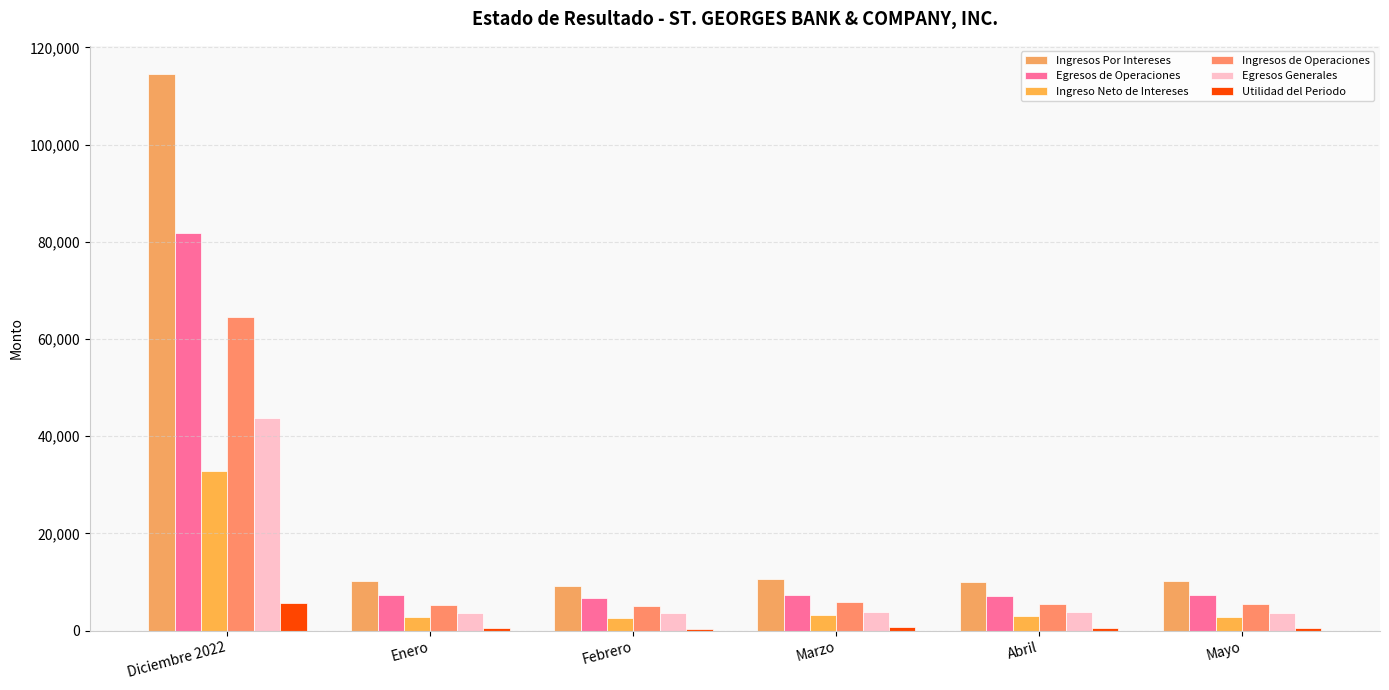

True or false: Ingresos de Operaciones has a value of 5044.7 at Febrero.

True